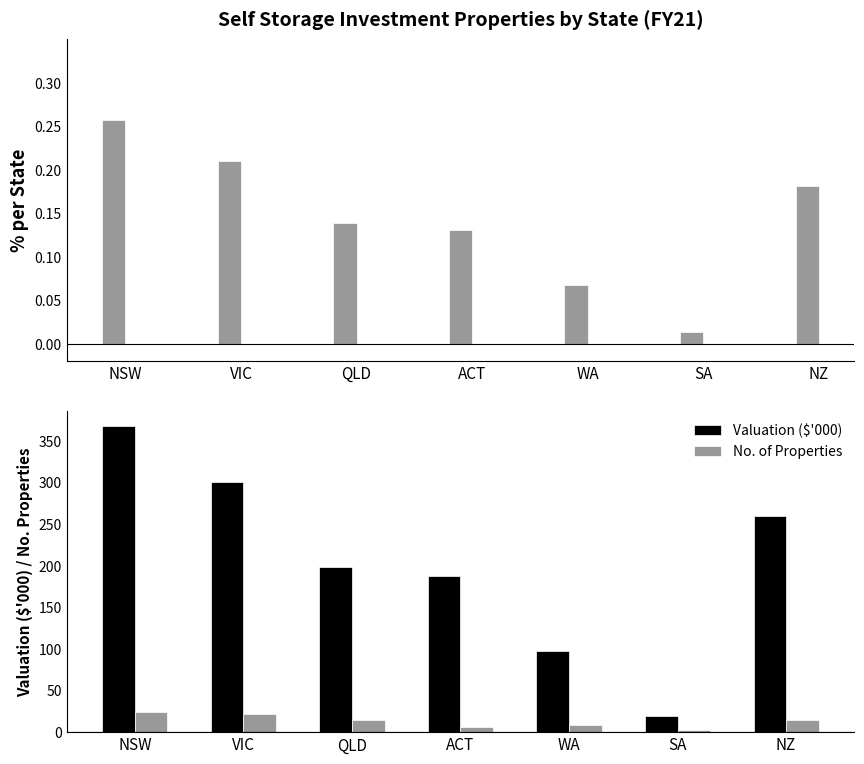

Which series has the largest total across all categories?

Valuation ($'000)